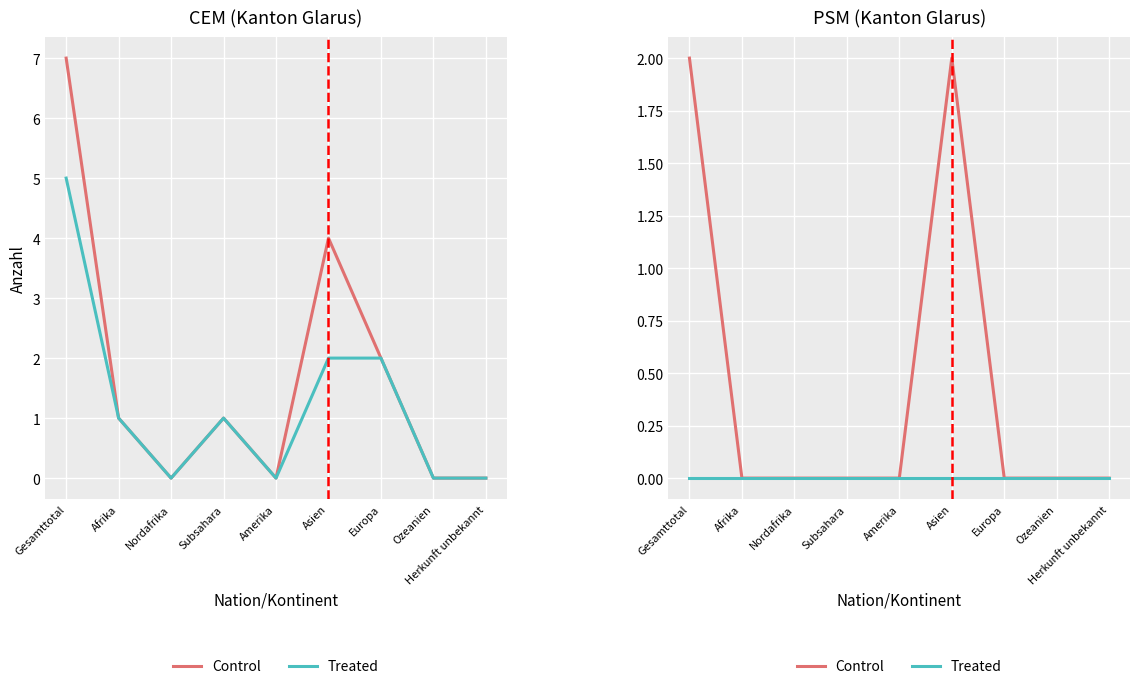

The value of Control at Herkunft unbekannt is 1. True or false?

False